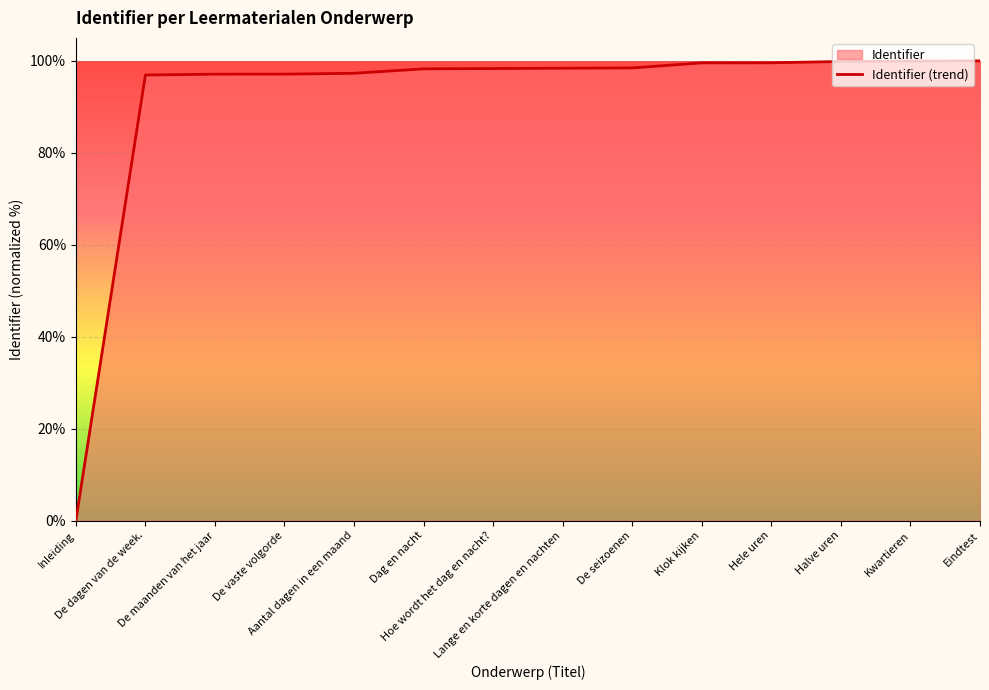

What is the sum of the values at Dag en nacht and Halve uren?

198.1